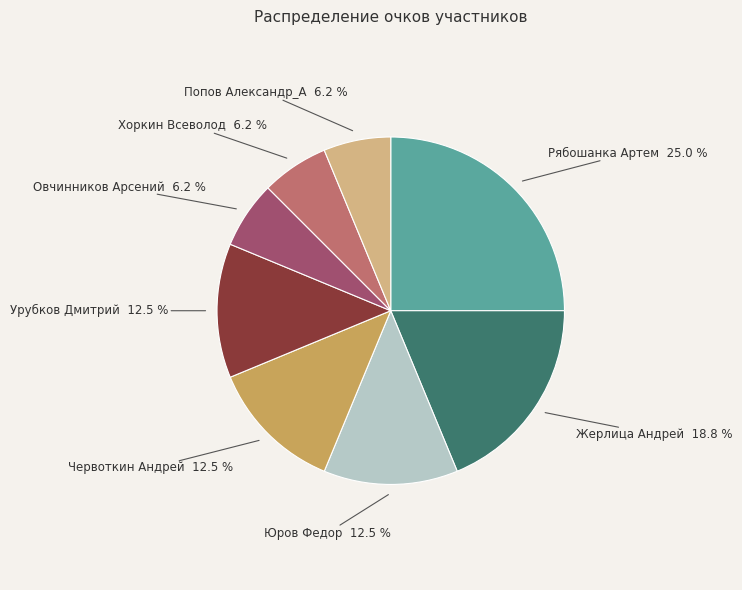

How many segments does this pie chart have?

8